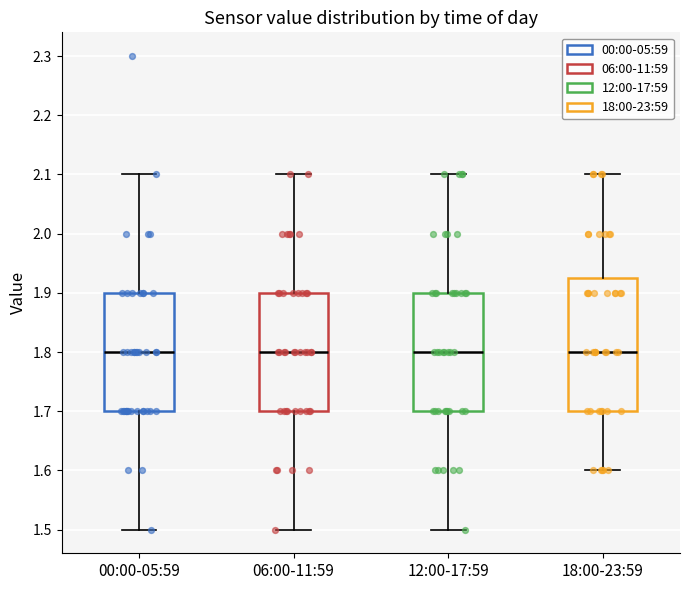

Reading left to right, read every box against the y-axis: the position of its median line, the range the box covers, and the ends of its whiskers. The values are not printed on the chart, so give them approximately, as read against the axis.

00:00-05:59: median 1.80, box 1.70 to 1.90, whiskers 1.50 to 2.10
06:00-11:59: median 1.80, box 1.70 to 1.90, whiskers 1.50 to 2.10
12:00-17:59: median 1.80, box 1.70 to 1.90, whiskers 1.50 to 2.10
18:00-23:59: median 1.80, box 1.70 to 1.93, whiskers 1.60 to 2.10